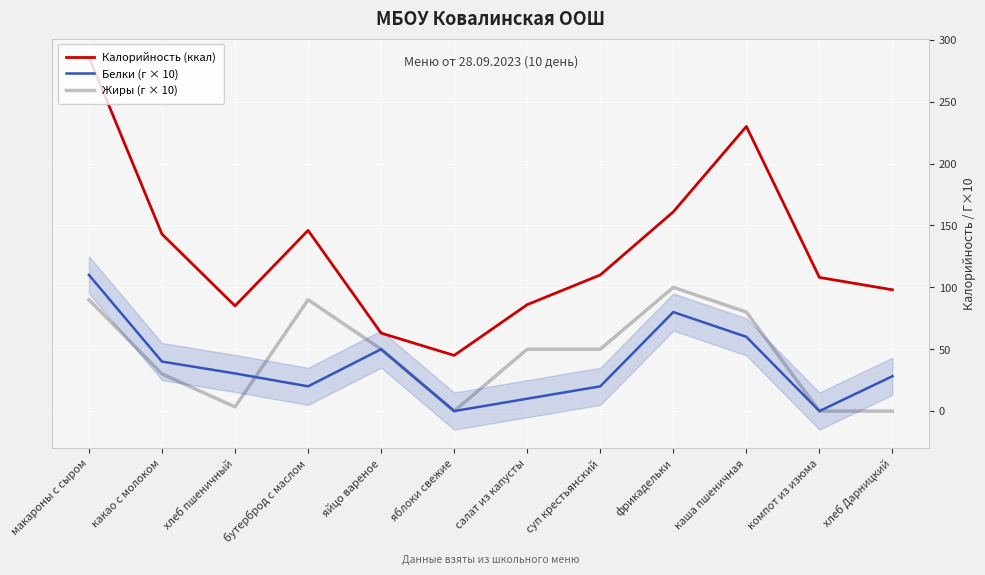

Between яблоки свежие and какао с молоком, which is larger?

какао с молоком